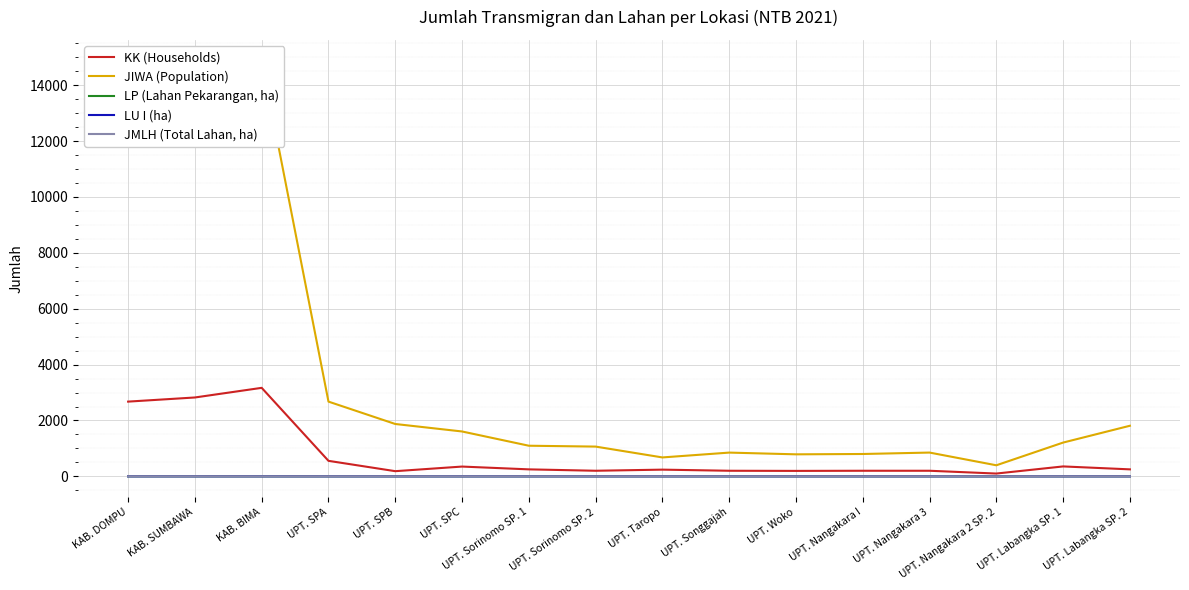

What is the total value across all series at UPT. Nangakara 3?

1054.0